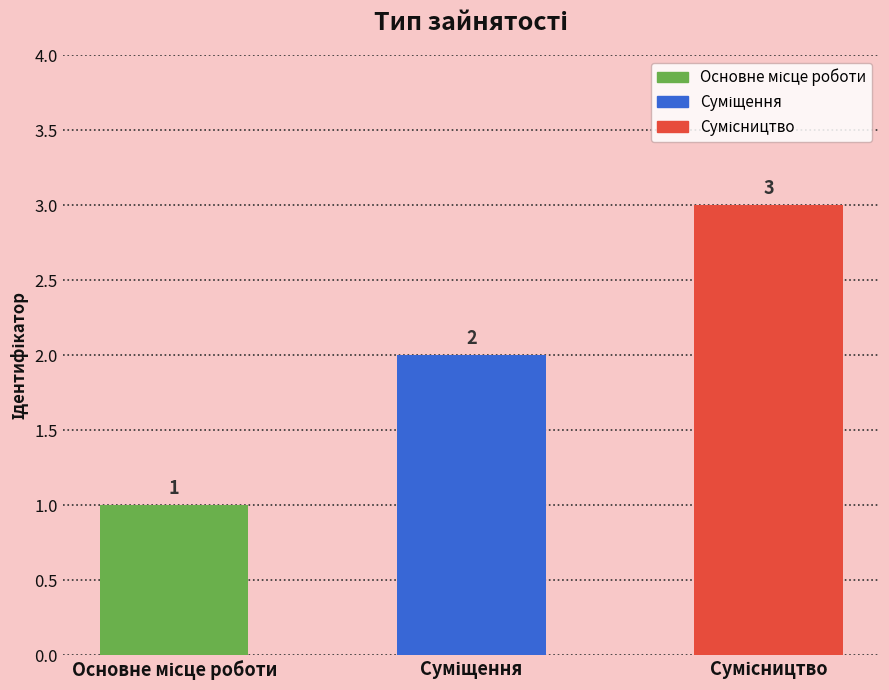

What is the maximum value shown in the chart?

3